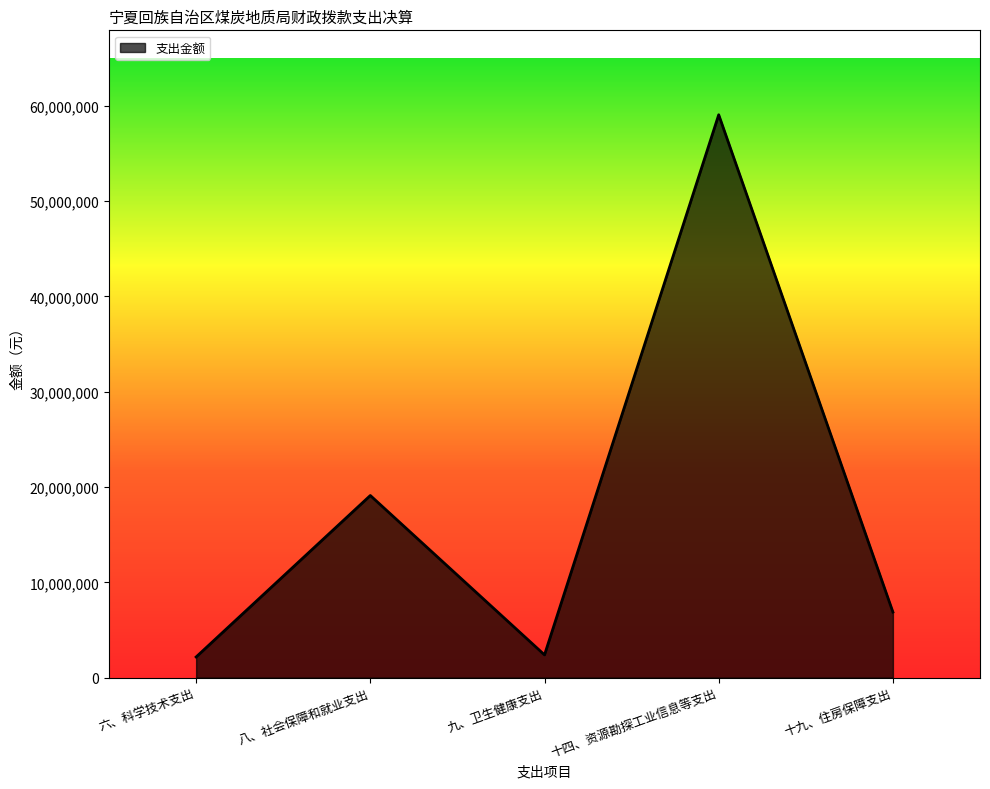

Is it true that the value at 八、社会保障和就业支出 is 19111204.9?

True